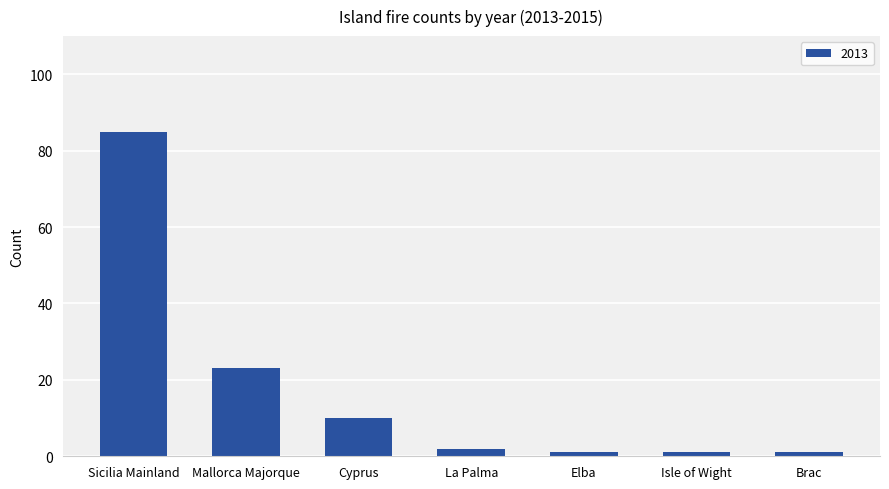

What is the label of the 6th bar from the right?

Mallorca Majorque